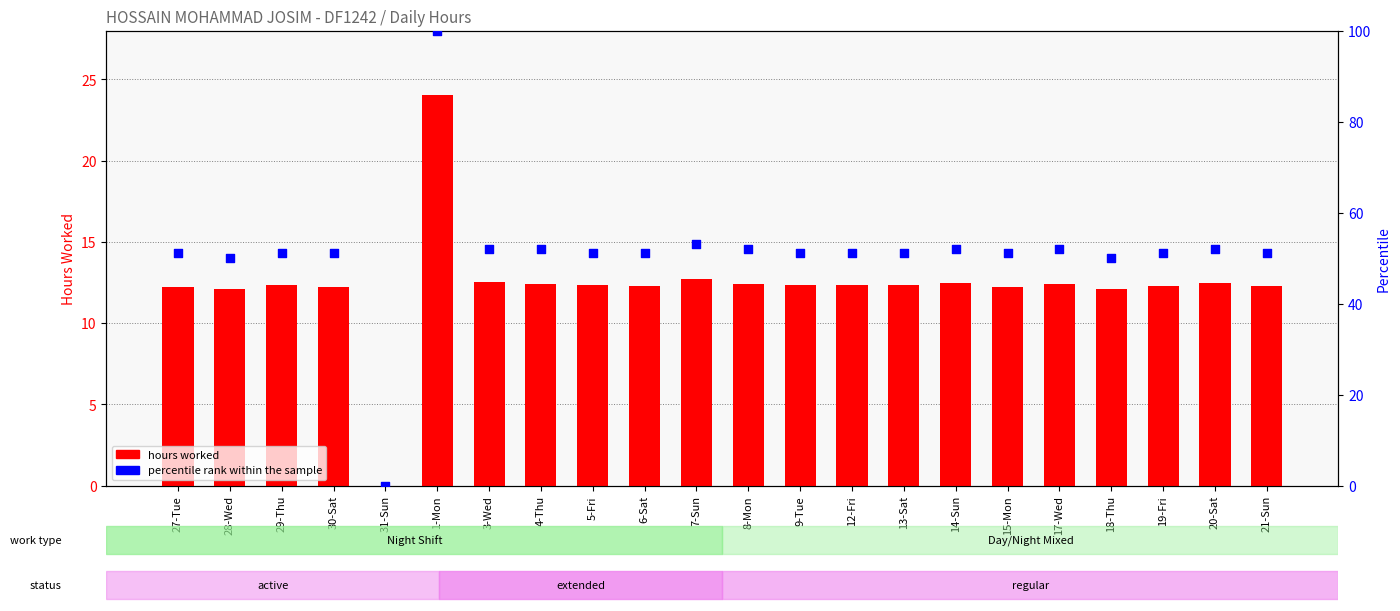

Which series reaches the maximum Y coordinate?

percentile rank within the sample